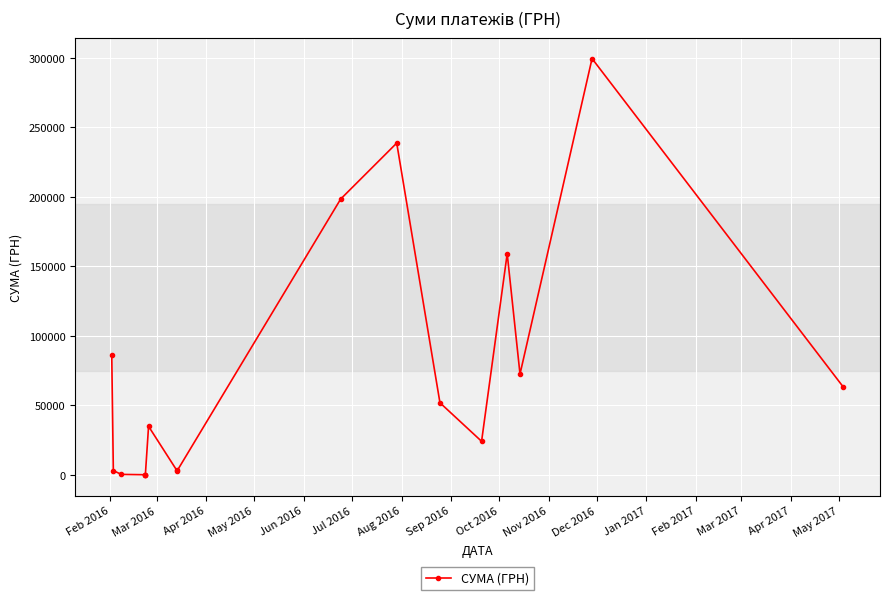

What position from the left is Feb 2016?

1